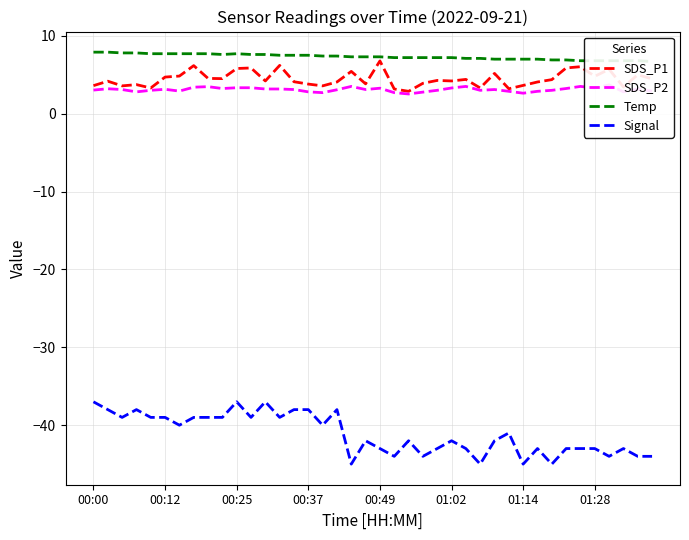

Is it true that Signal equals -39.0 at 00:12?

True